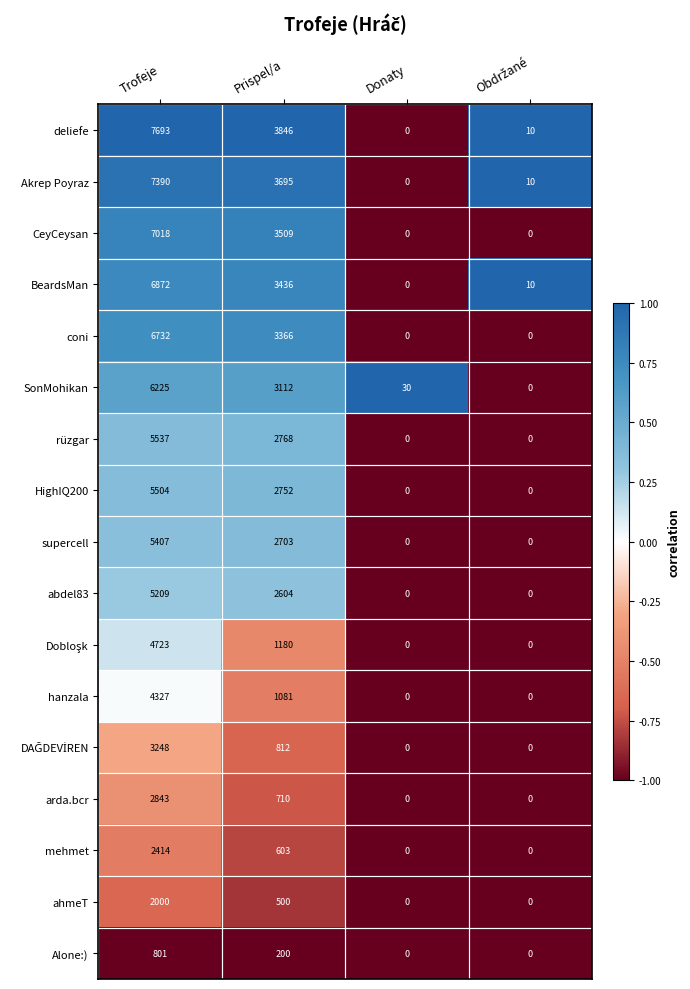

Is it true that coni equals 1406 at Trofeje?

False